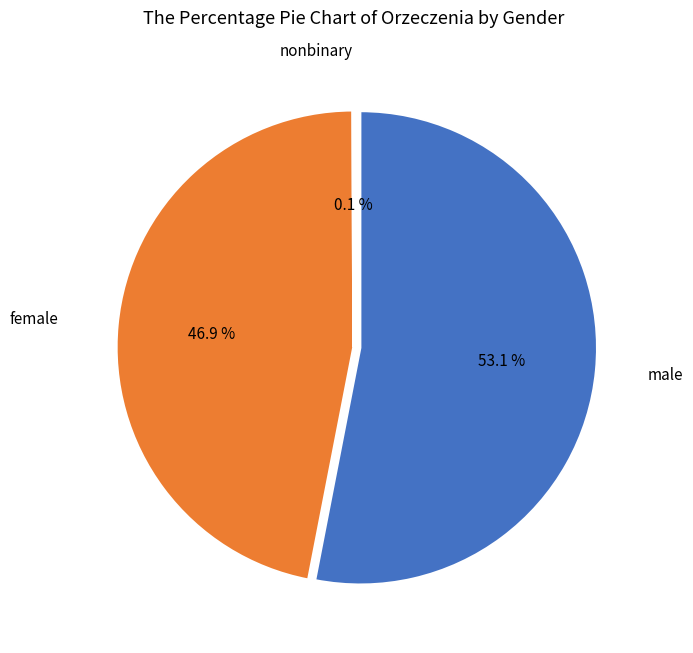

How much of the chart is everything except nieustalona płeć?

99.9%